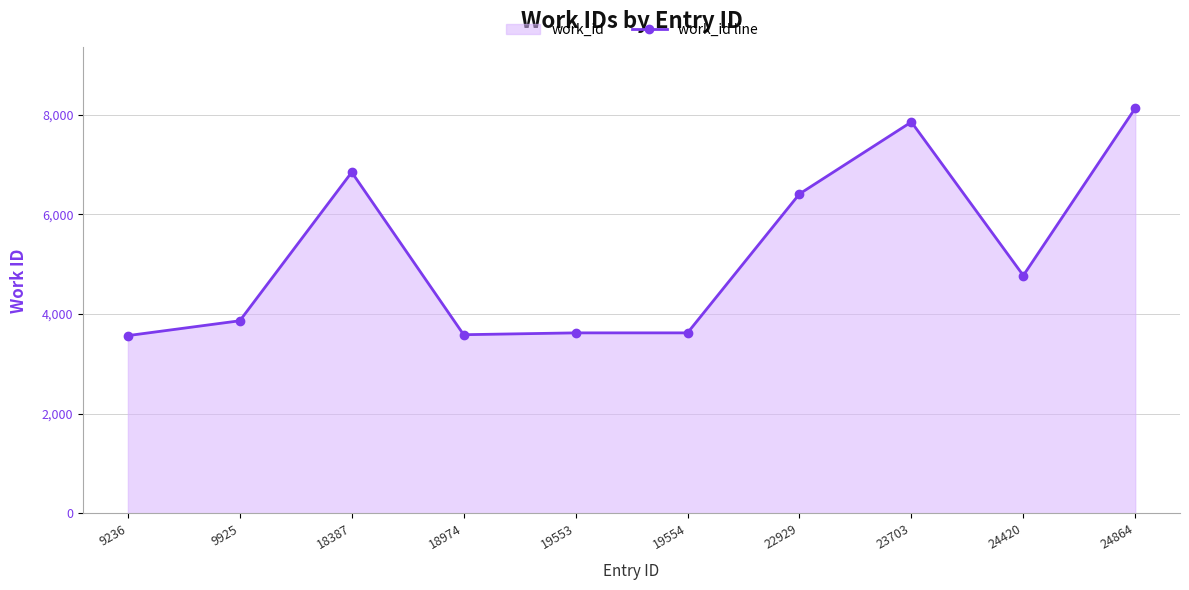

The value at 24420 is 2054. True or false?

False